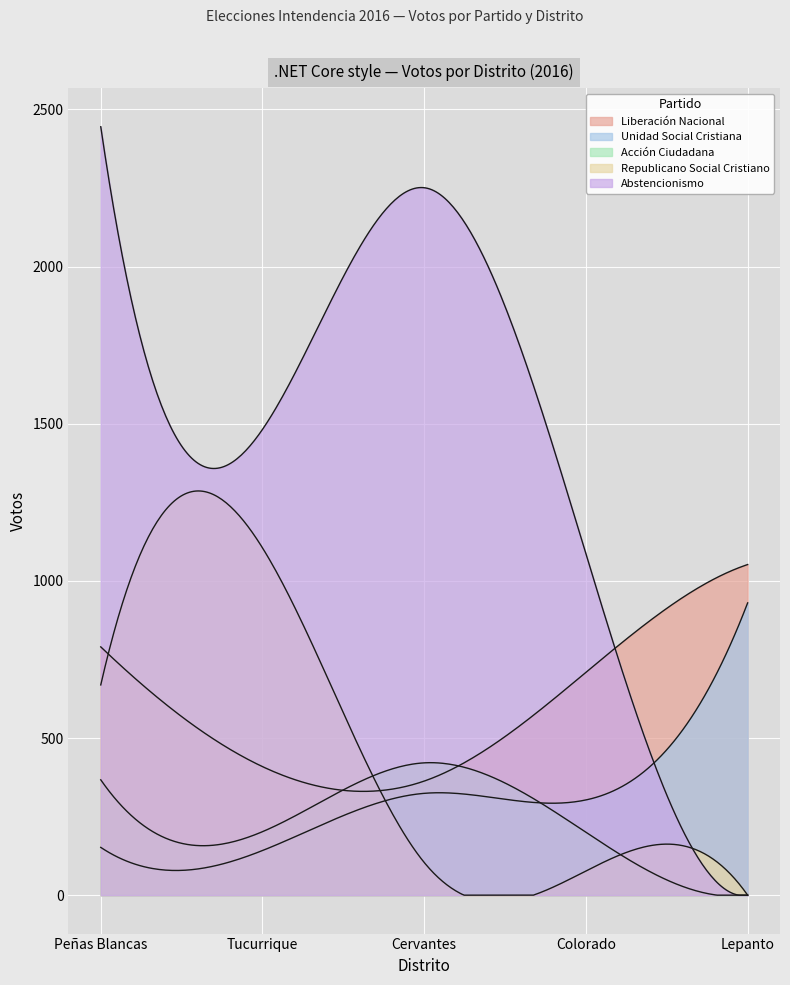

How many values in the Republicano Social Cristiano series exceed 104?

2